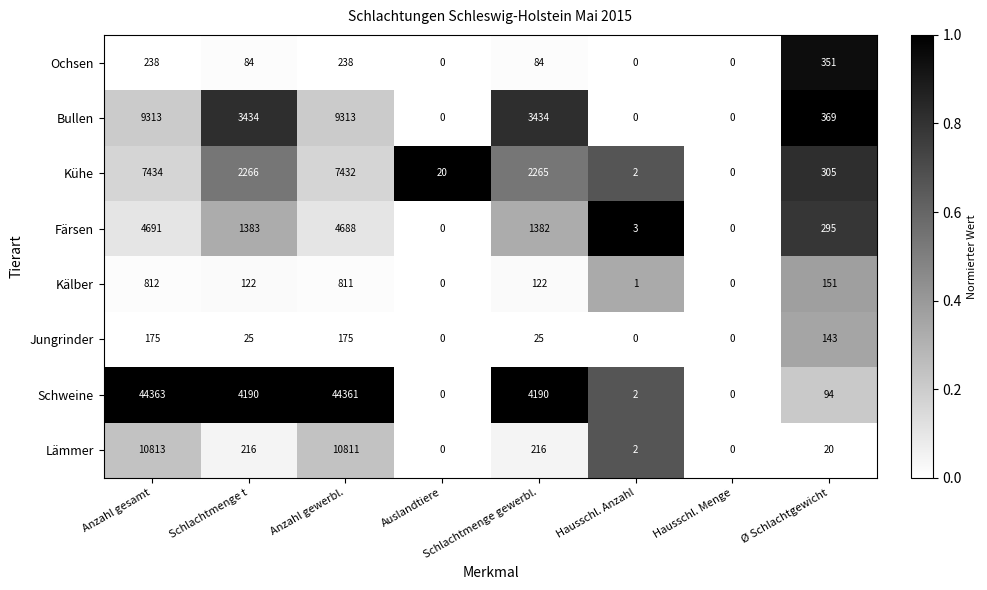

What is the difference between the maximum and minimum values in the Lämmer series?

10813